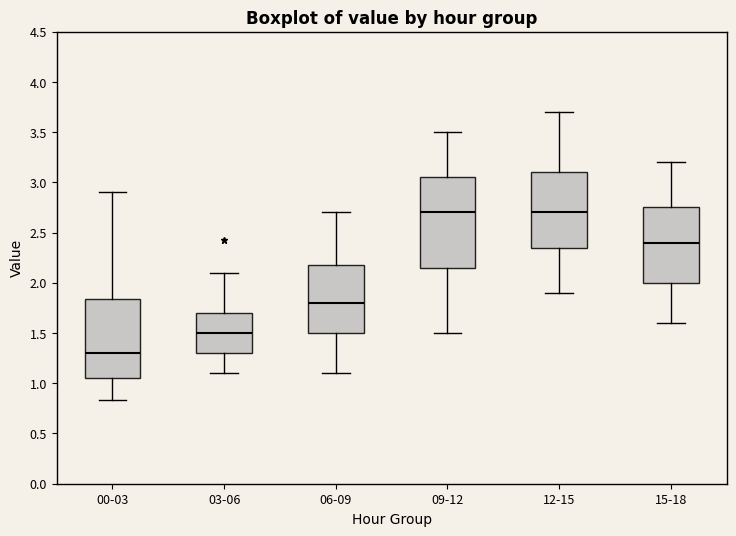

Reading left to right, transcribe this box plot: for each box, give where its median line is, the range the box spans, and where its two whiskers end, as read against the y-axis. The values are not printed on the chart, so give them approximately, as read against the axis.

00-03: median 1.30, box 1.05 to 1.85, whiskers 0.85 to 2.90
03-06: median 1.50, box 1.30 to 1.70, whiskers 1.10 to 2.10
06-09: median 1.80, box 1.50 to 2.20, whiskers 1.10 to 2.70
09-12: median 2.70, box 2.15 to 3.05, whiskers 1.50 to 3.50
12-15: median 2.70, box 2.35 to 3.10, whiskers 1.90 to 3.70
15-18: median 2.40, box 2.00 to 2.75, whiskers 1.60 to 3.20